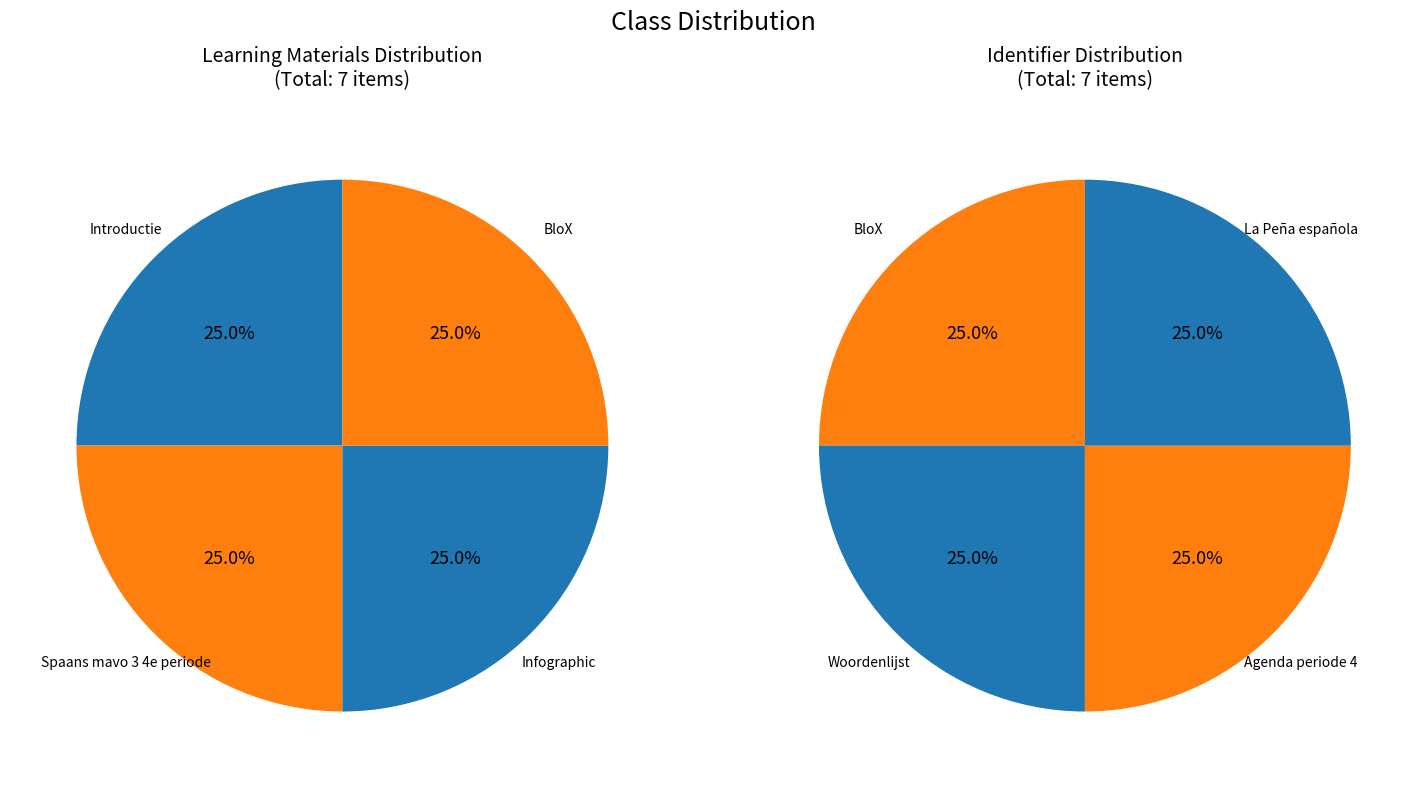

Does La Peña española represent more than half of the total?

No